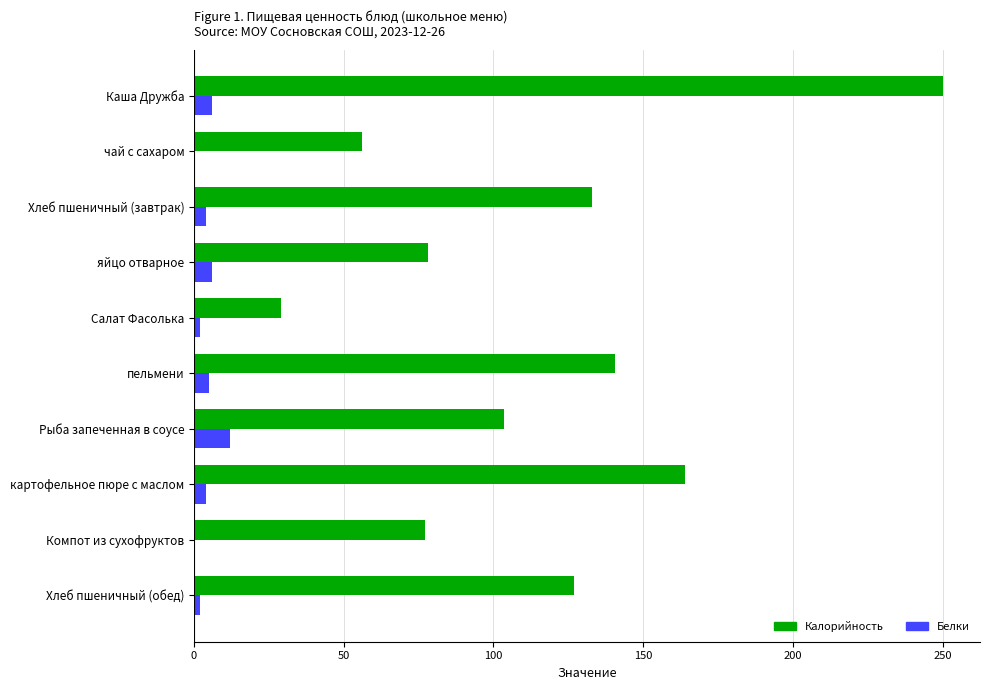

What is the maximum value shown in the chart?

250.0